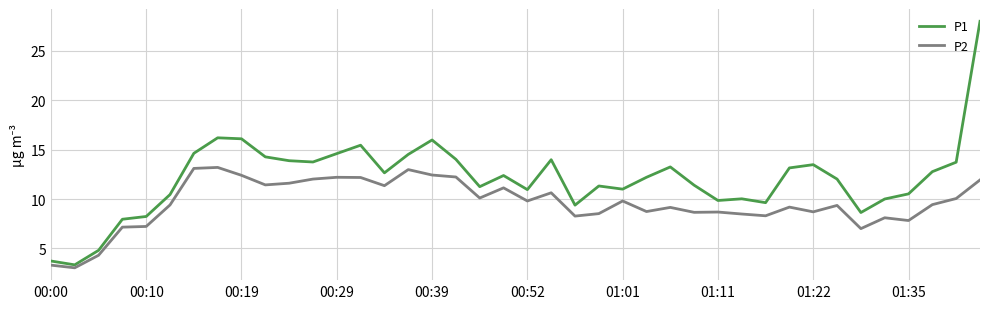

Rank the series by their maximum value, from lowest to highest.

P2, P1